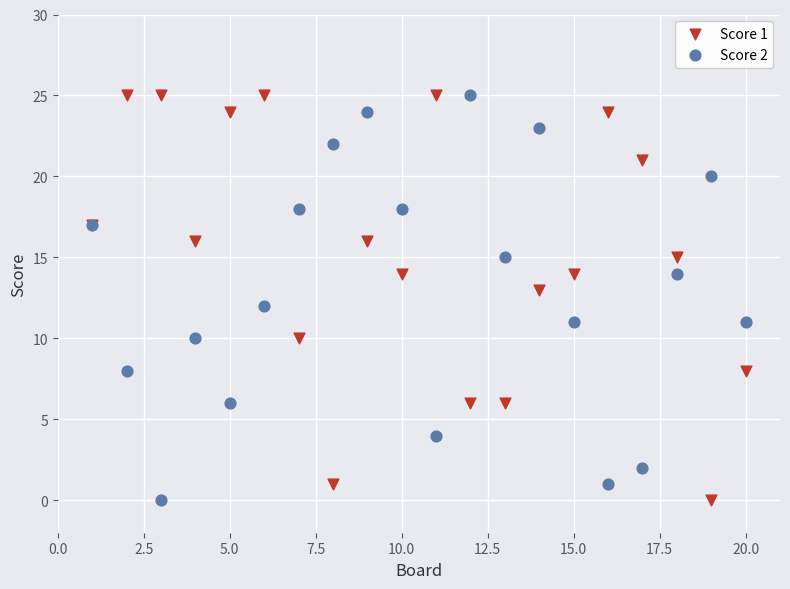

What is the X range (max minus min) for the scatter plot?

19